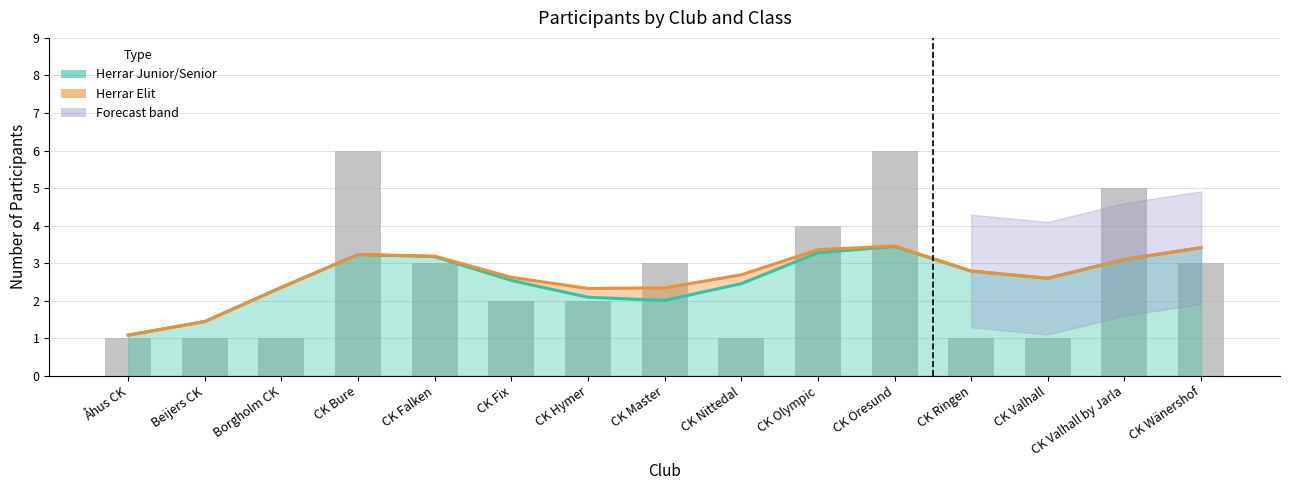

What is the sum of the values at CK Bure and CK Falken?

9